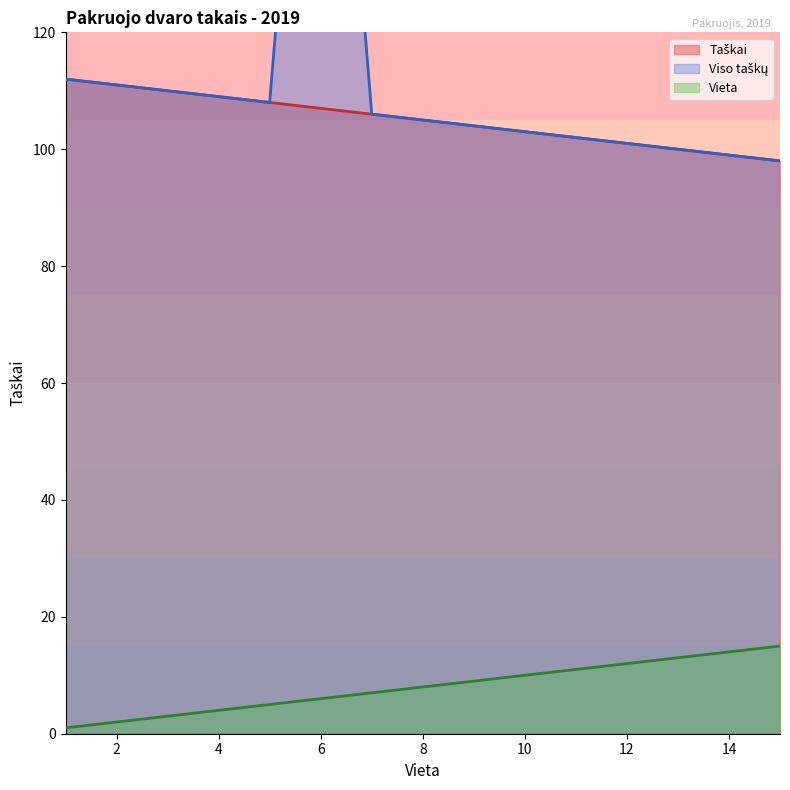

What is the value of the Vieta point at the 13th from the left?

13